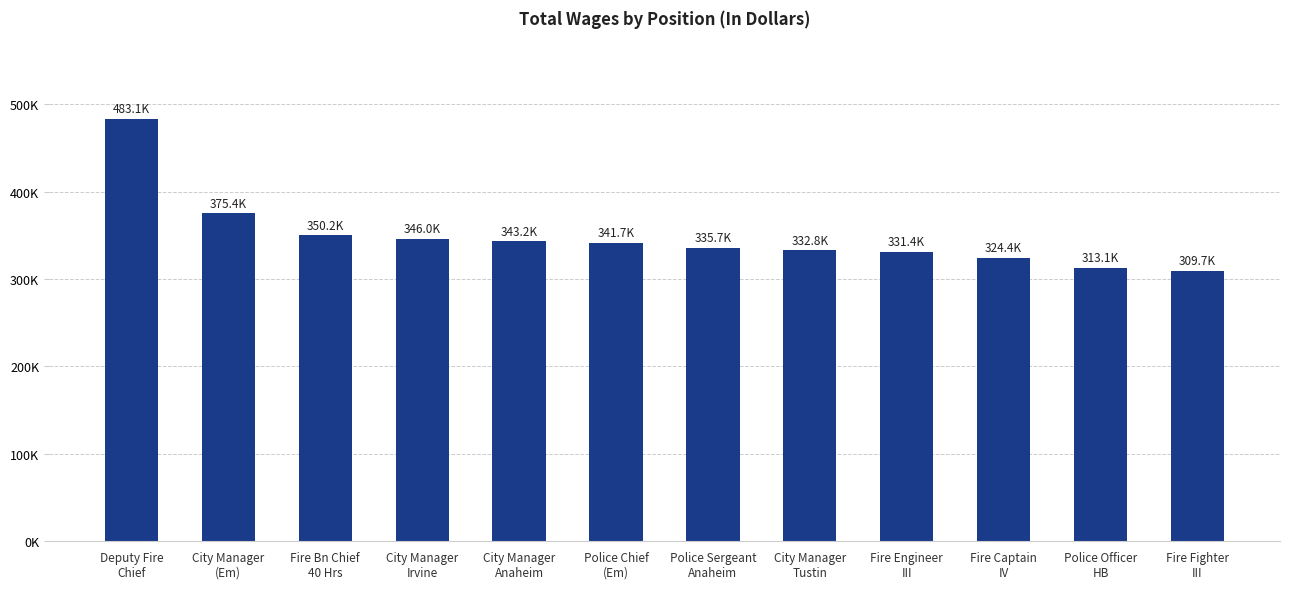

List the labels in order of value, largest first.

Deputy Fire
Chief, City Manager
(Em), Fire Bn Chief
40 Hrs, City Manager
Irvine, City Manager
Anaheim, Police Chief
(Em), Police Sergeant
Anaheim, City Manager
Tustin, Fire Engineer
III, Fire Captain
IV, Police Officer
HB, Fire Fighter
III